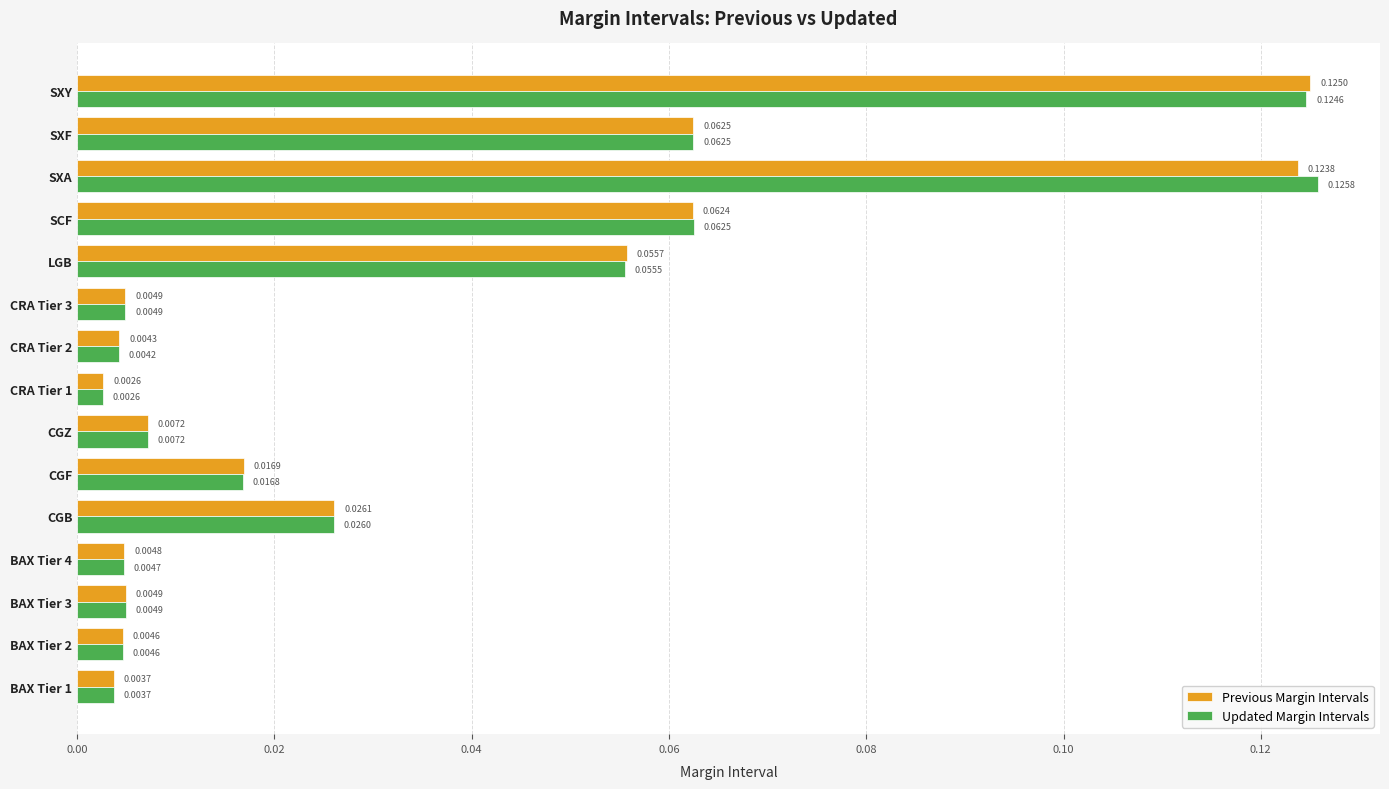

Which series has the largest total across all categories?

Updated Margin Intervals